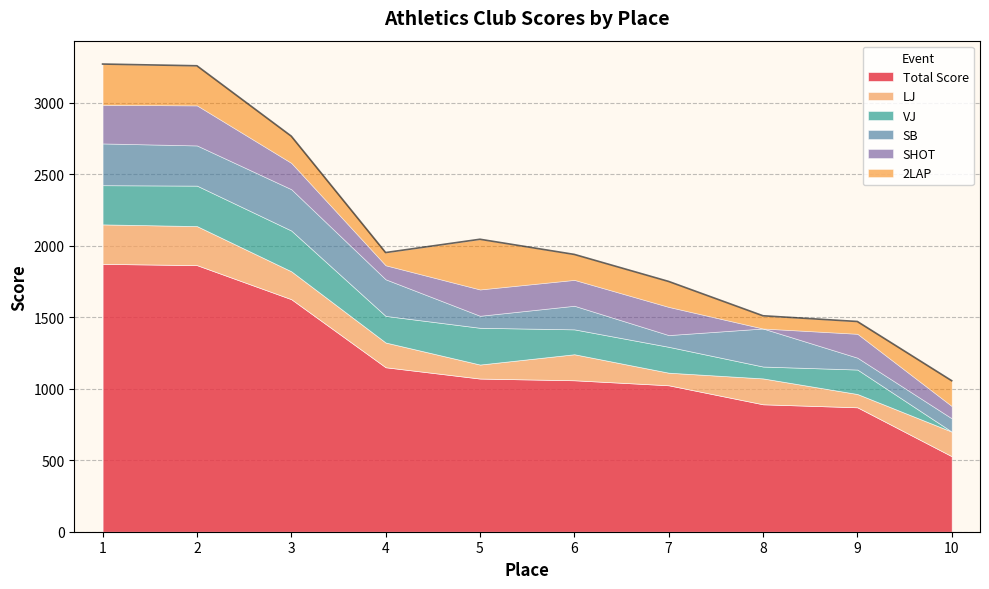

What is the sum of the VJ values at 10 and 7?

181